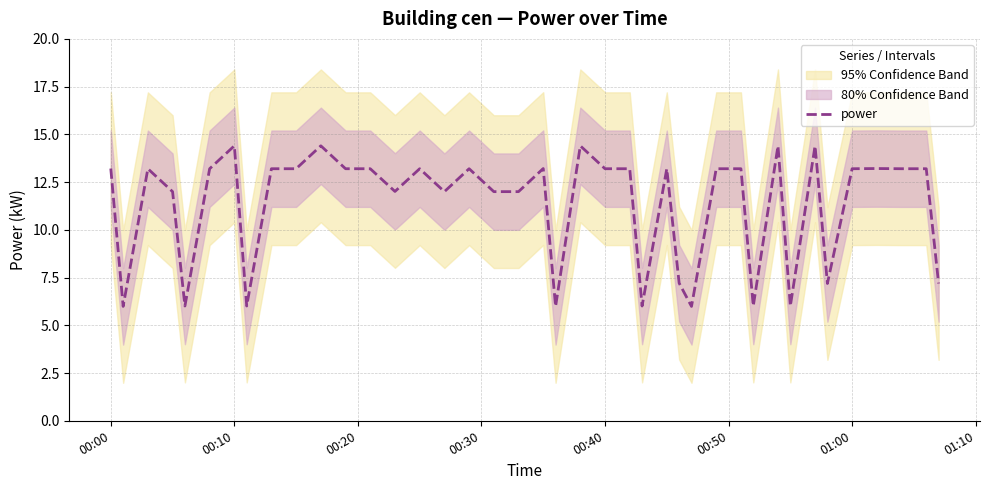

What is the average value?

11.3